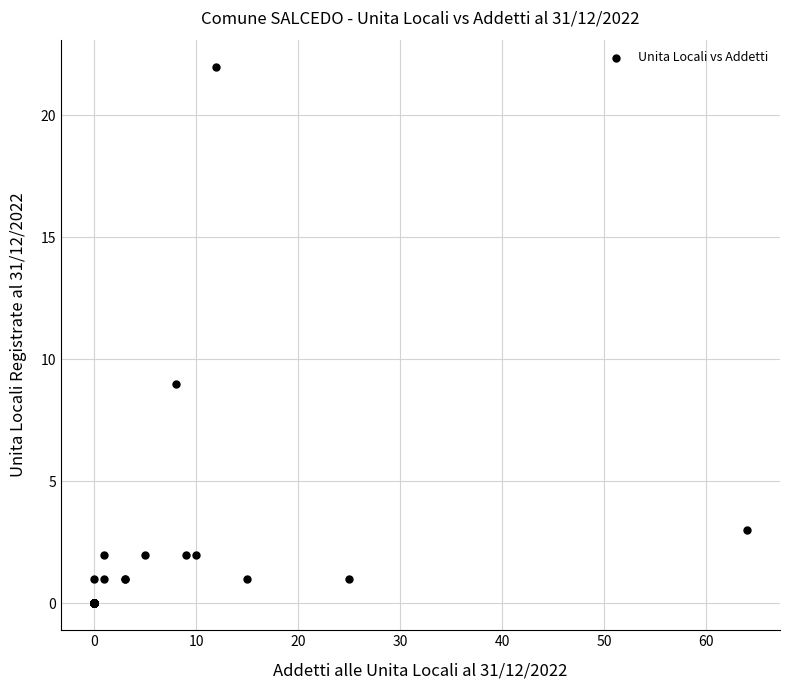

What Y value in the scatter plot is closest to 11?

9